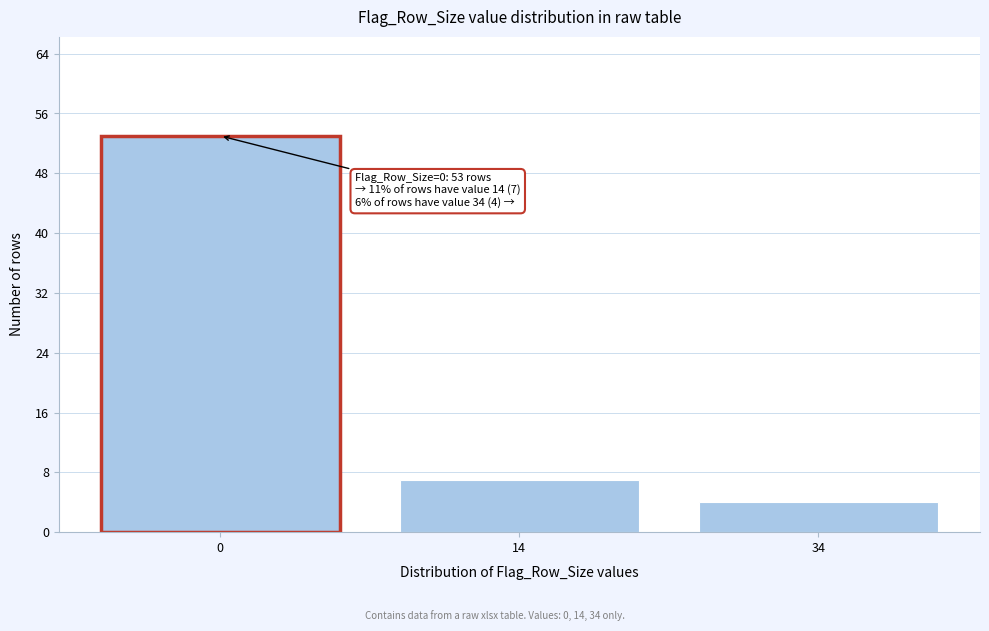

Reading left to right, extract all data points from this chart.

0=53	14=7	34=4